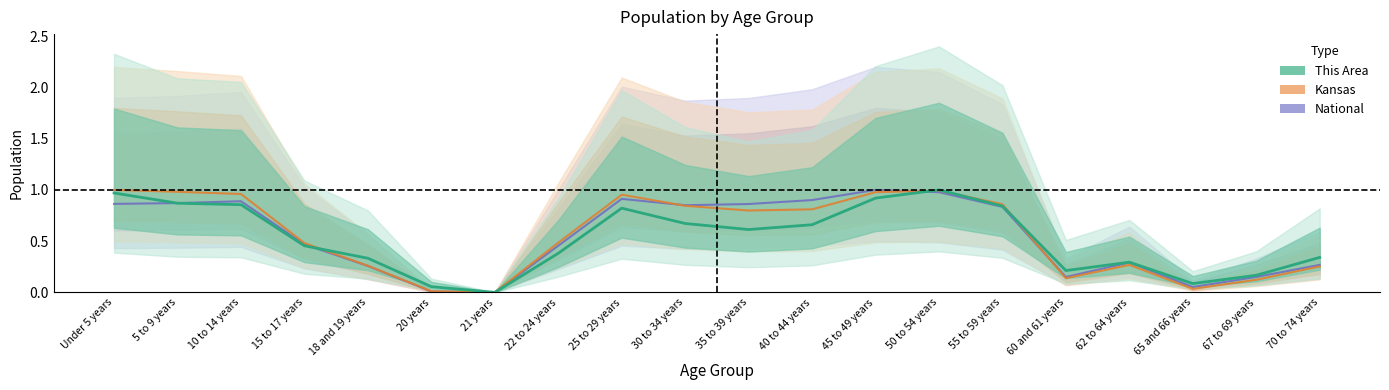

Between 70 to 74 years and 35 to 39 years, which is larger?

35 to 39 years